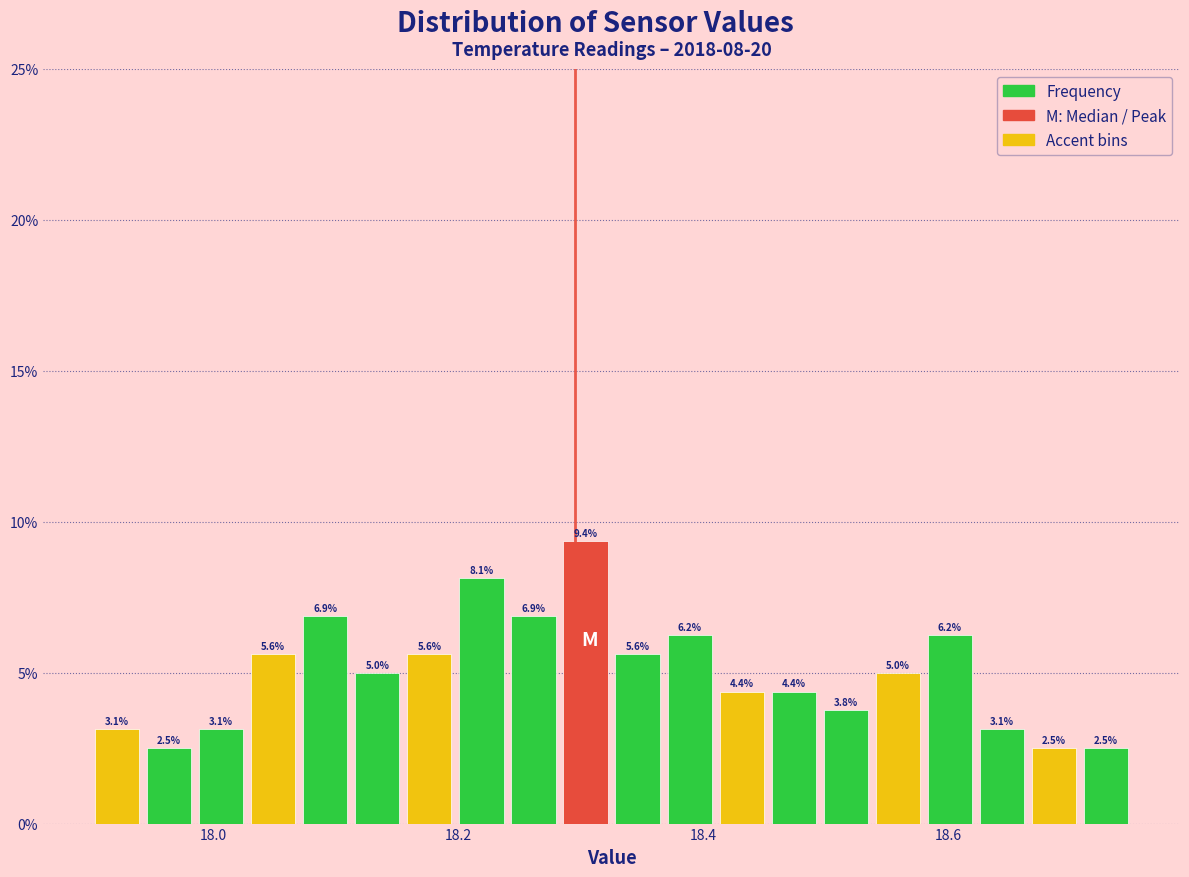

Around what value on the x-axis is the tallest bar? Give the approximate position of its centre, as read against the axis.

18.30